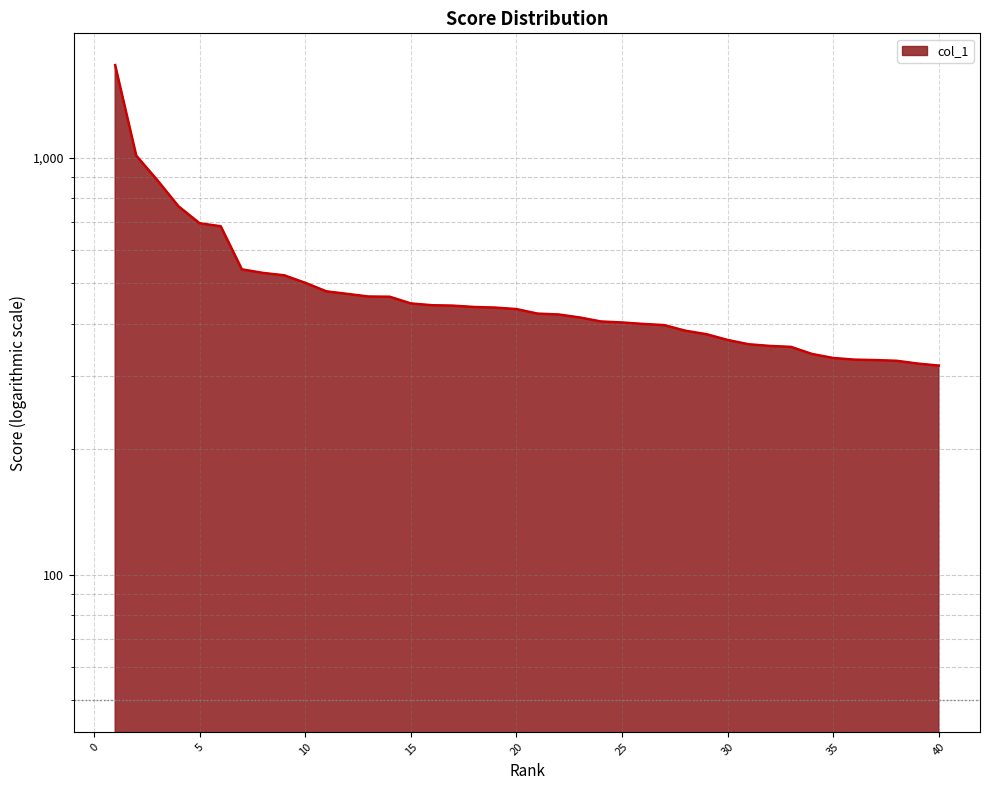

Rank the categories by value from lowest to highest.

40, 39, 38, 37, 36, 35, 34, 33, 32, 31, 30, 29, 28, 27, 26, 25, 24, 23, 22, 21, 20, 19, 18, 17, 16, 15, 14, 13, 12, 11, 10, 9, 8, 7, 6, 5, 4, 3, 2, 1